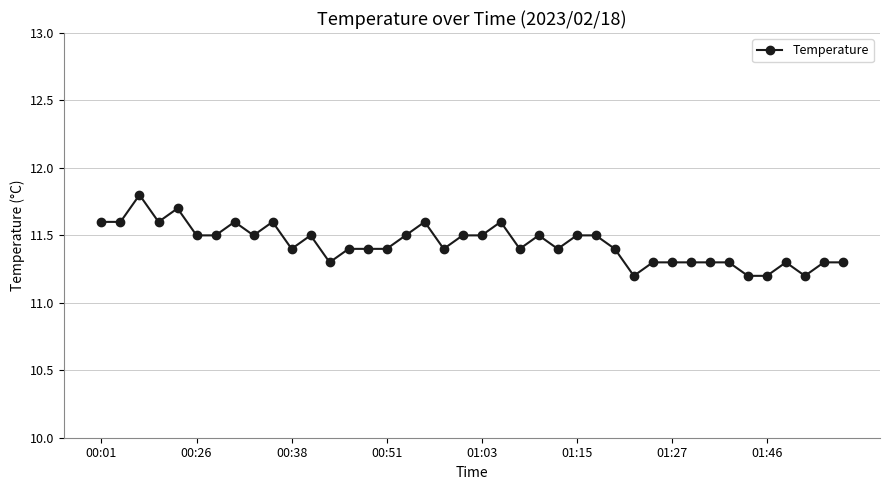

What is the value of the 28th point from the left?

11.4